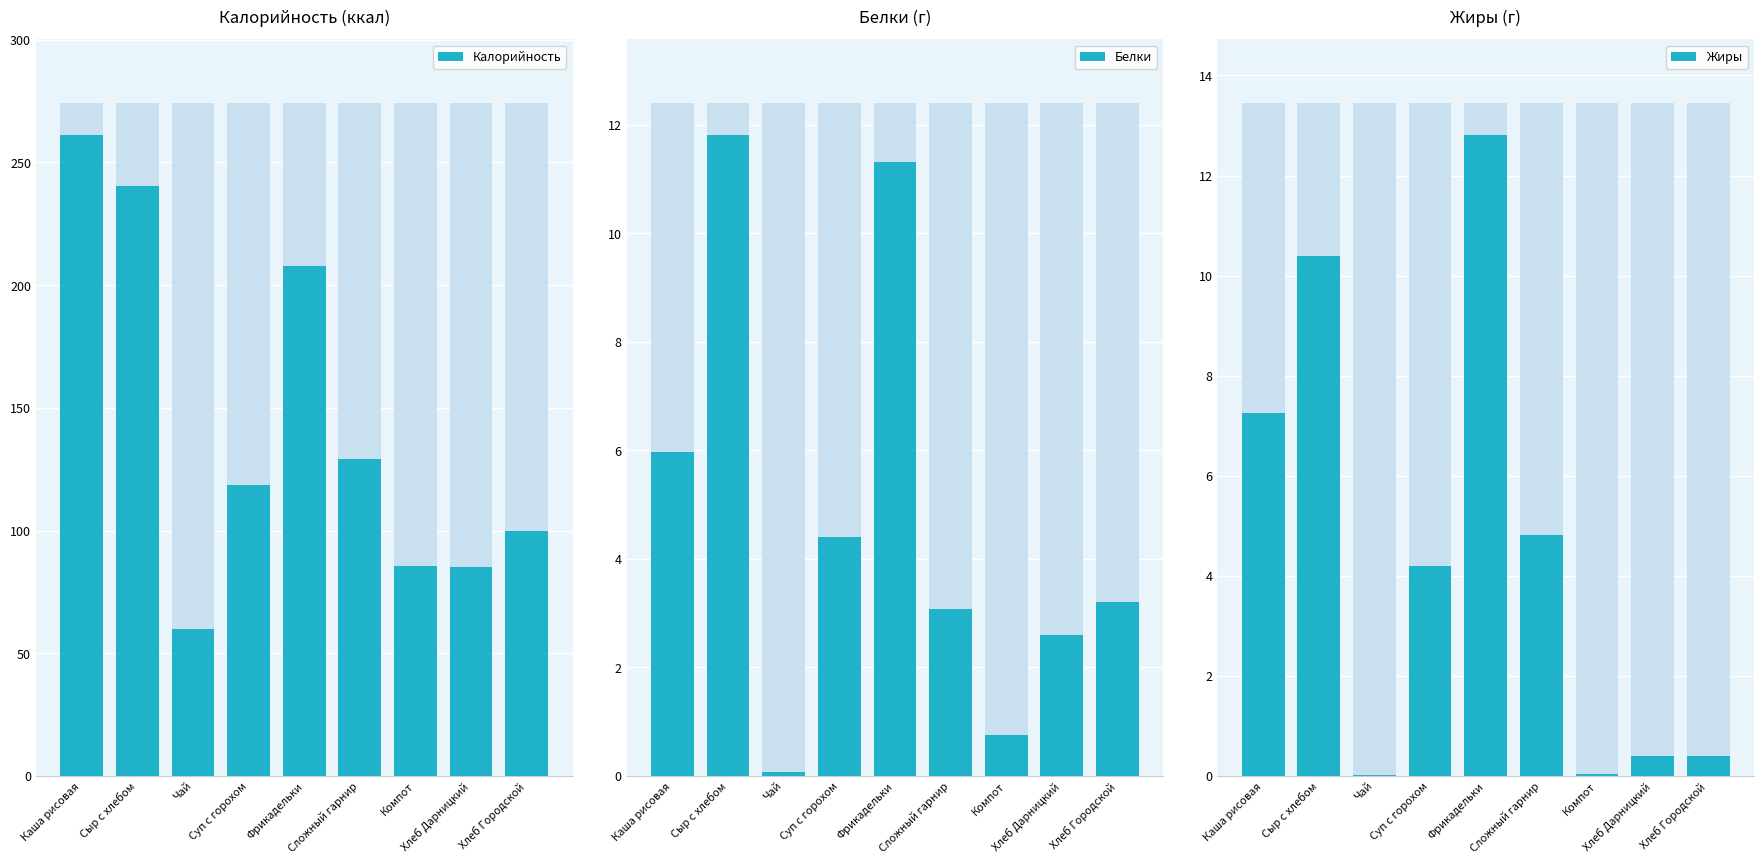

Between Каша рисовая and Фрикадельки, which series saw the biggest shift?

Калорийность